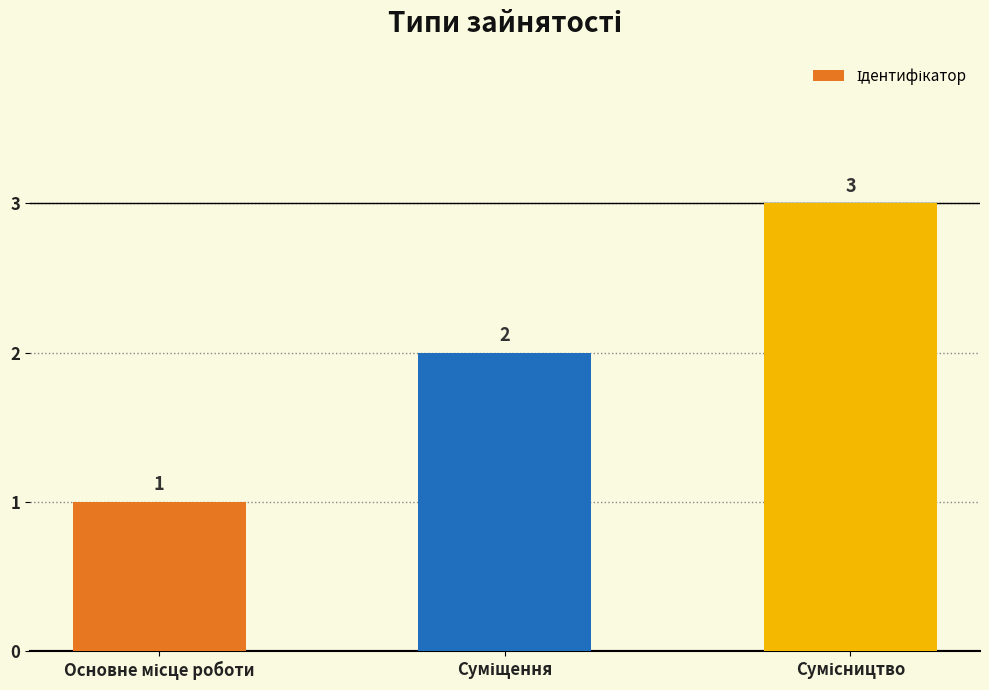

What is the minimum value shown in the chart?

1